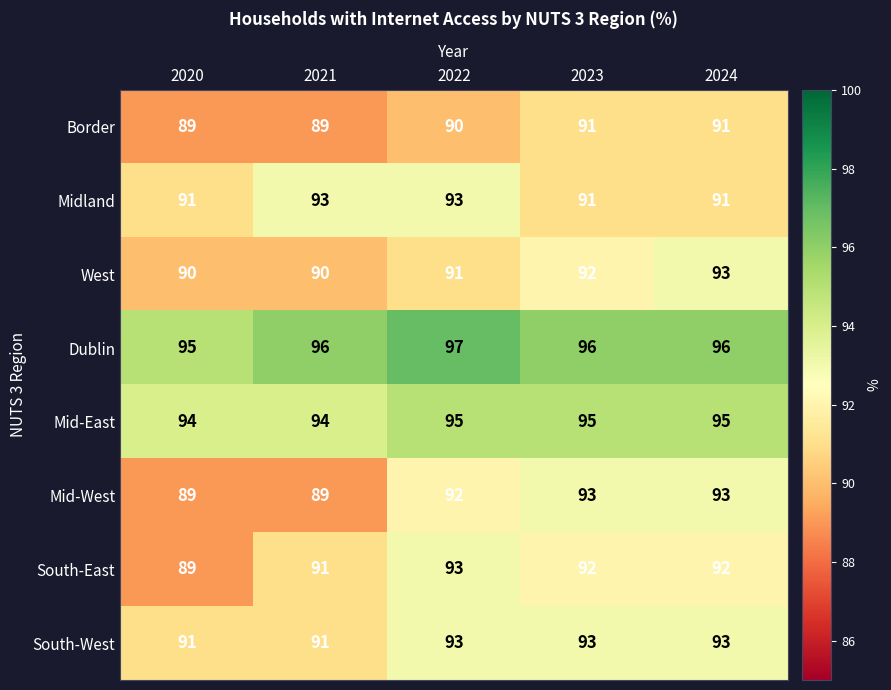

Where is Border nearest to the value 90?

2022